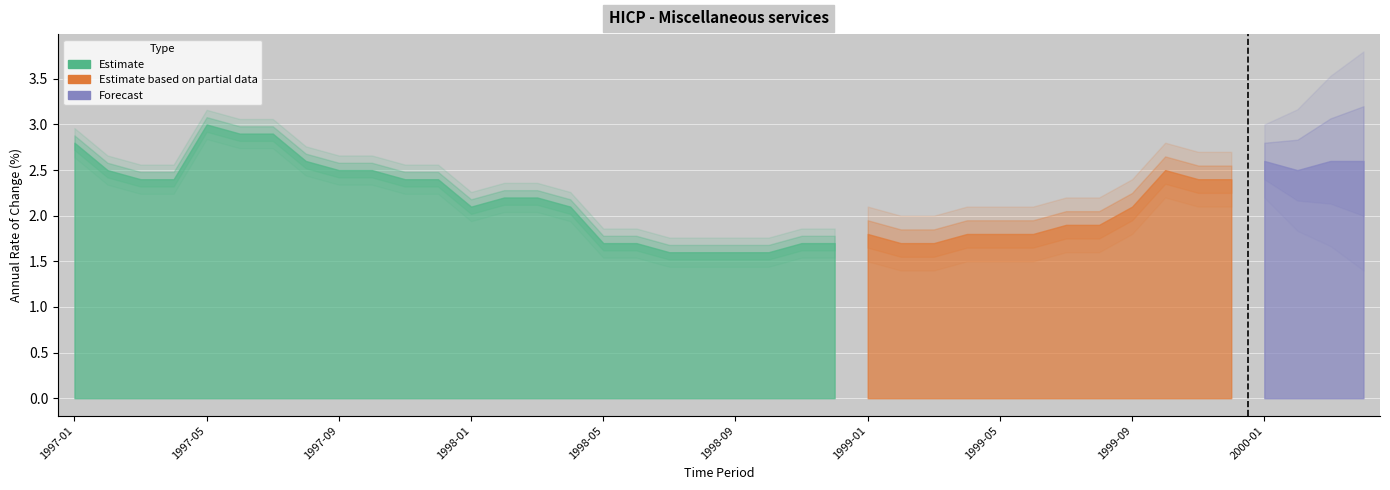

What is the maximum value shown in the chart?

3.0